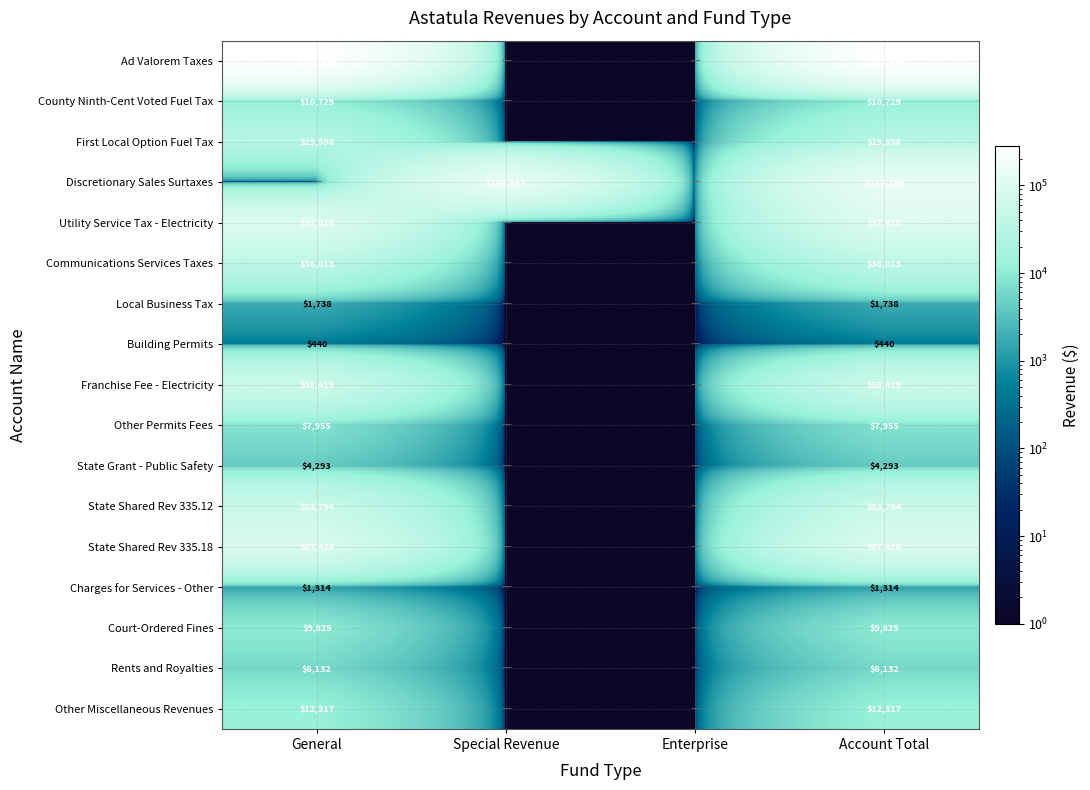

What is the sum of the Communications Services Taxes values at Account Total and General?

72026.0